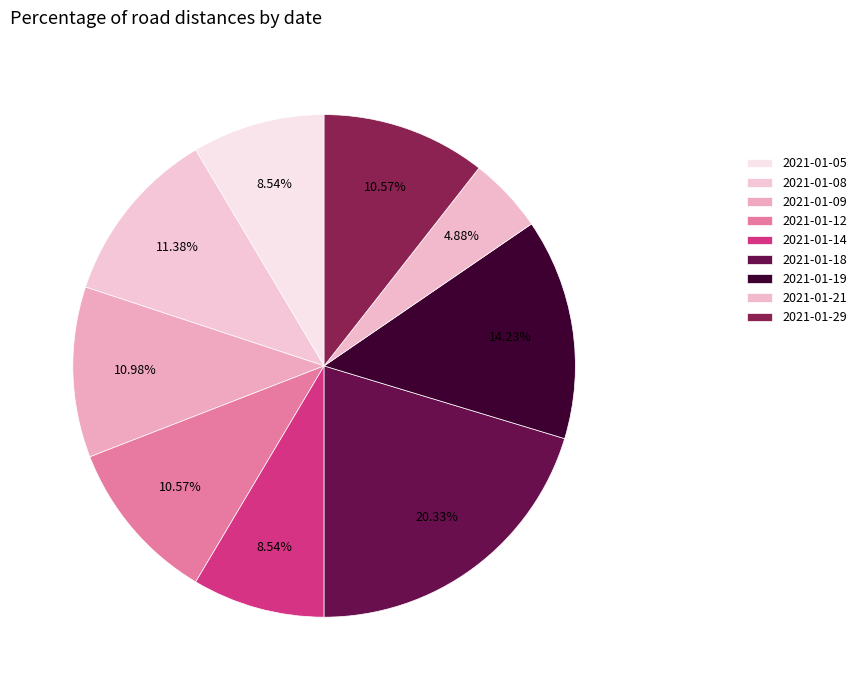

Combined, do 2021-01-14 and 2021-01-18 account for over 50%?

No